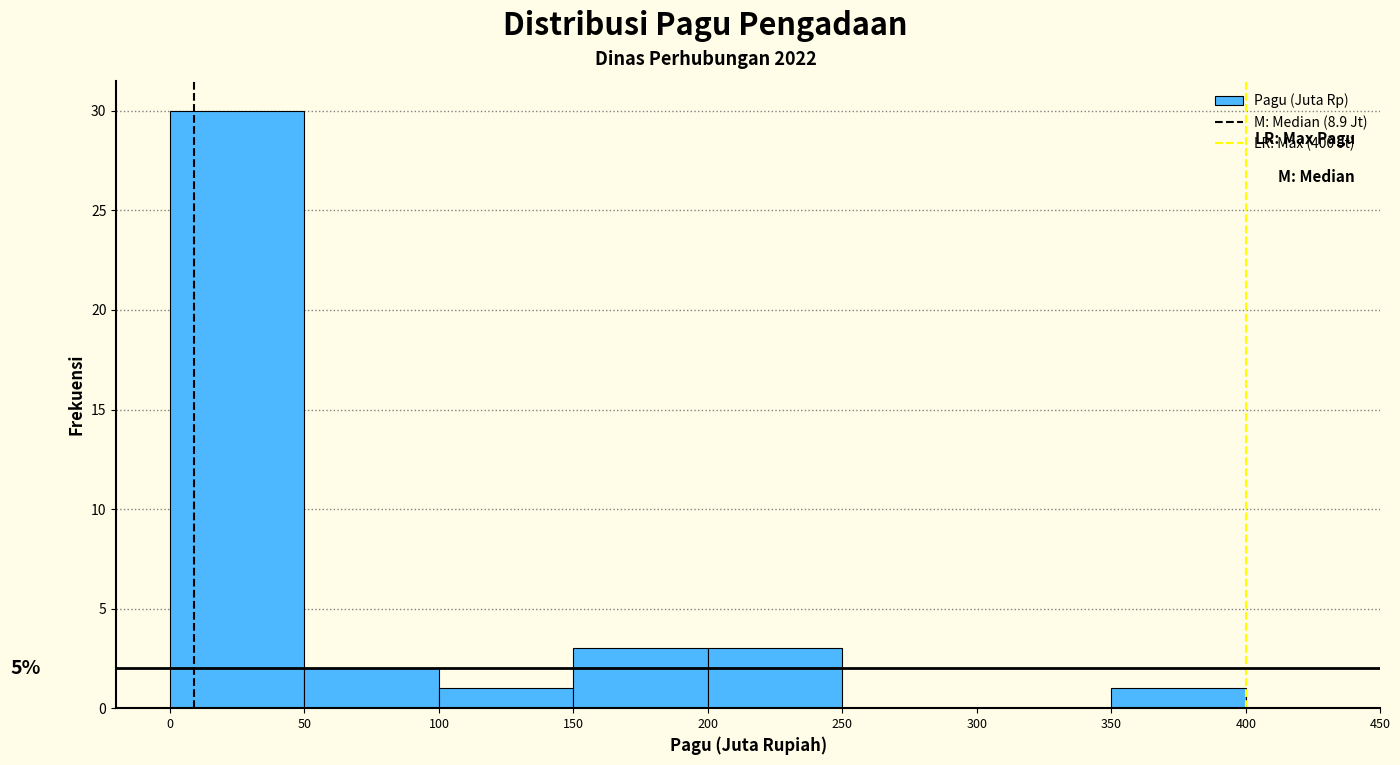

Which range on the x-axis has the tallest bar?

0 to 50